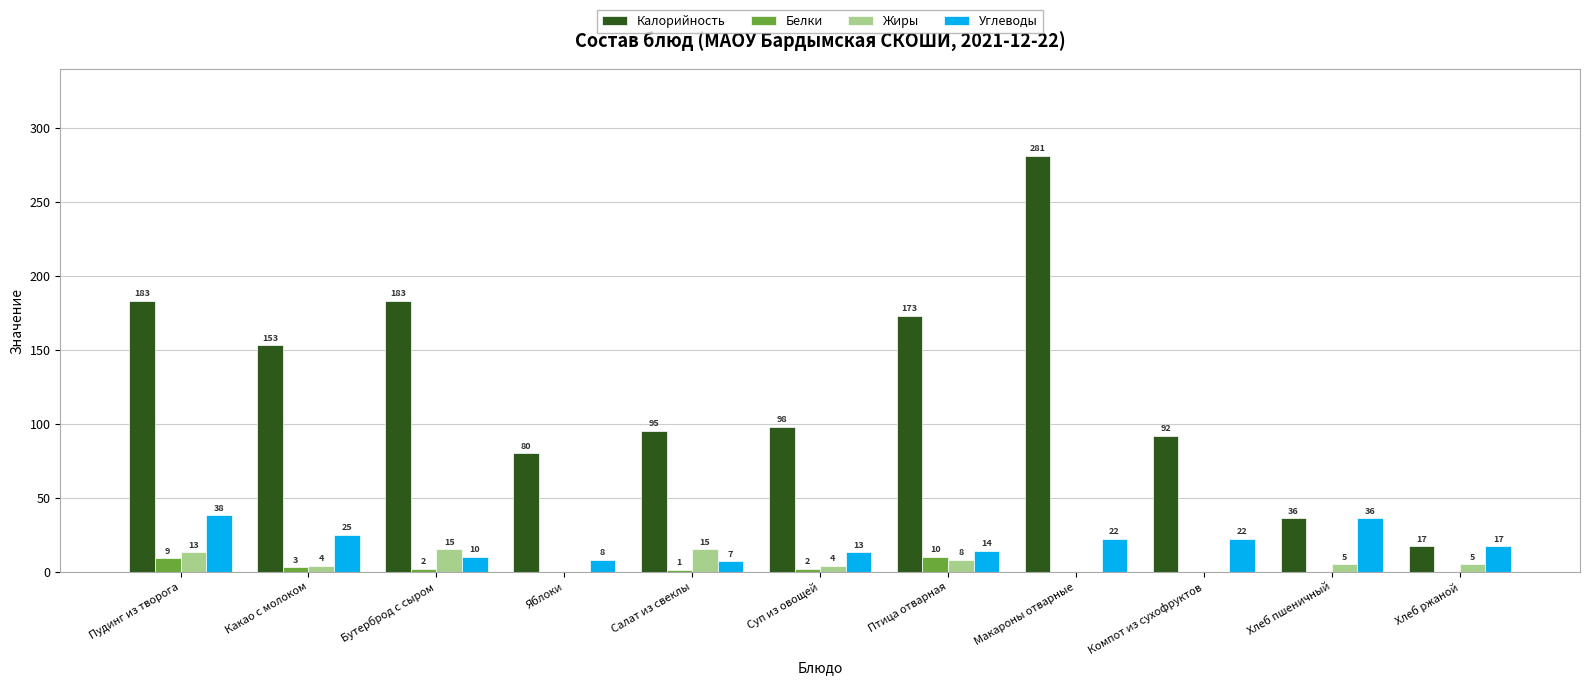

The Жиры series shows 5 at Хлеб ржаной. True or false?

True